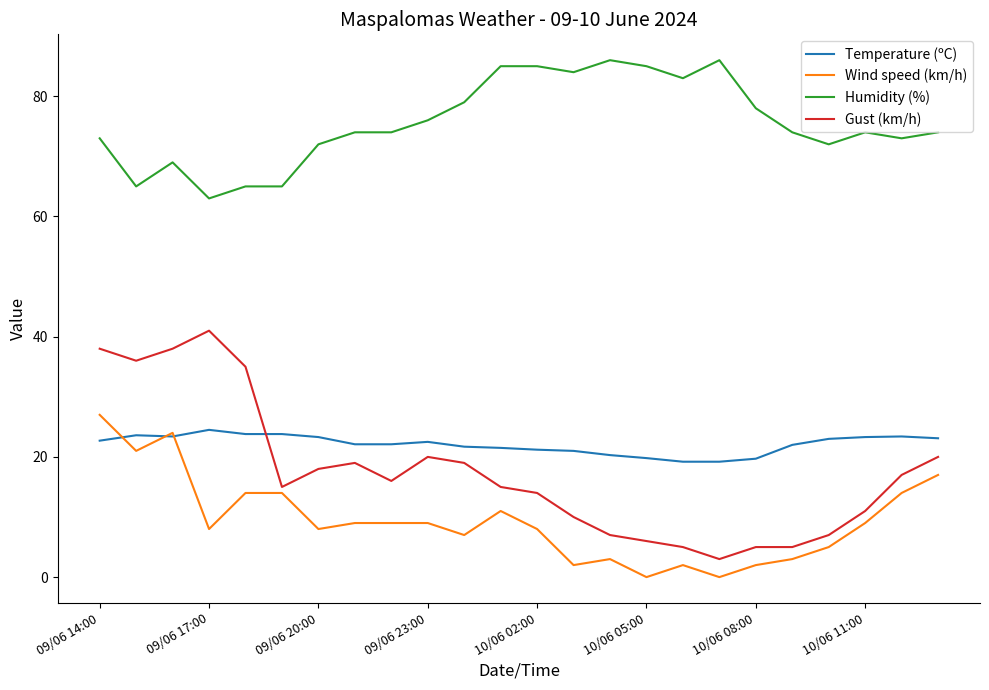

What is the difference between the maximum and minimum values in the Wind speed (km/h) series?

27.0